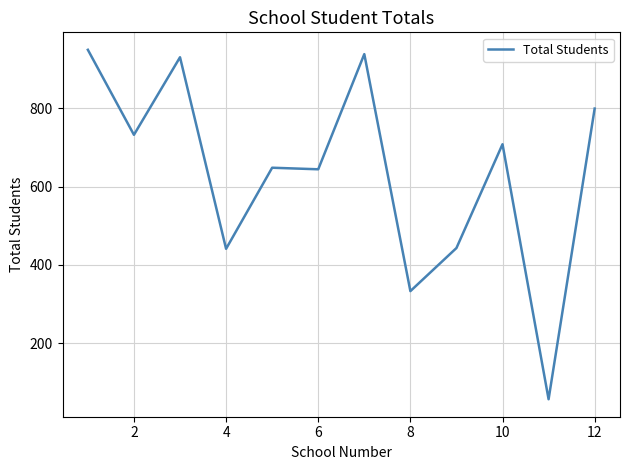

Does the chart display data point markers on the line(s)?

No